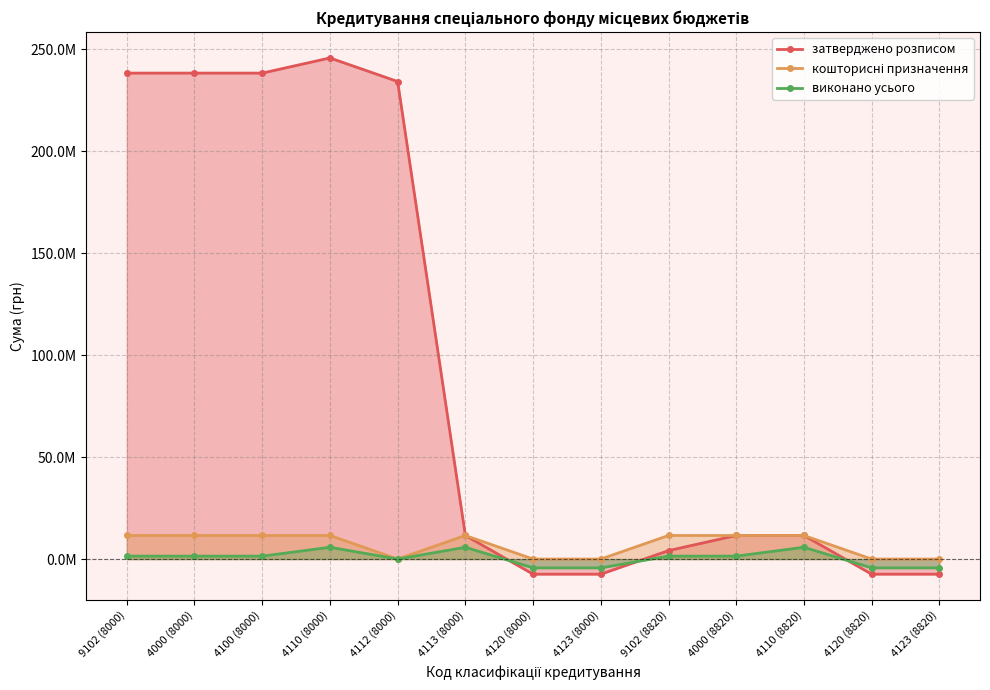

Which category has the highest value in the кошторисні призначення series?

9102 (8000)